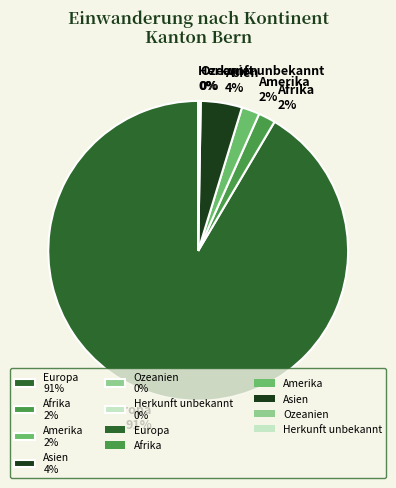

To the nearest percent, what is the average slice percentage?

17%